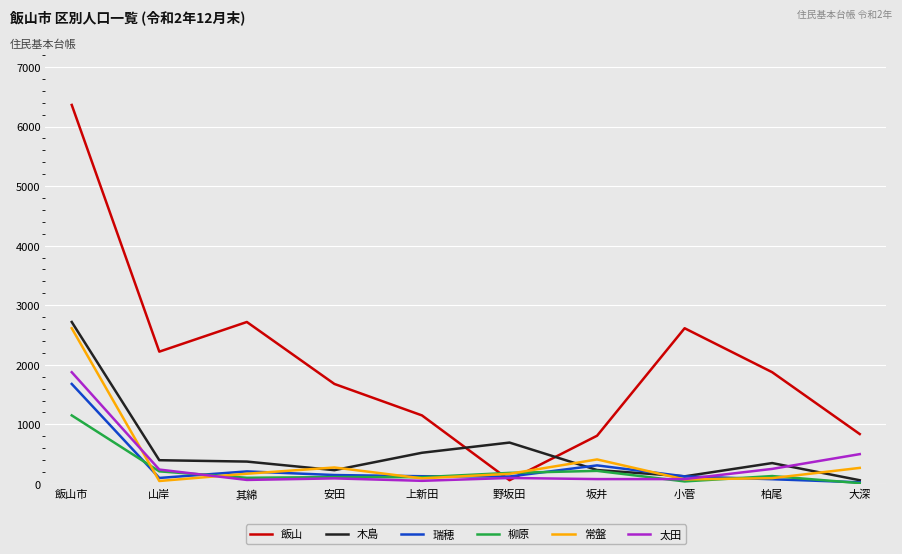

Where do 柳原 and 瑞穂 first cross each other?

飯山市 and 山岸